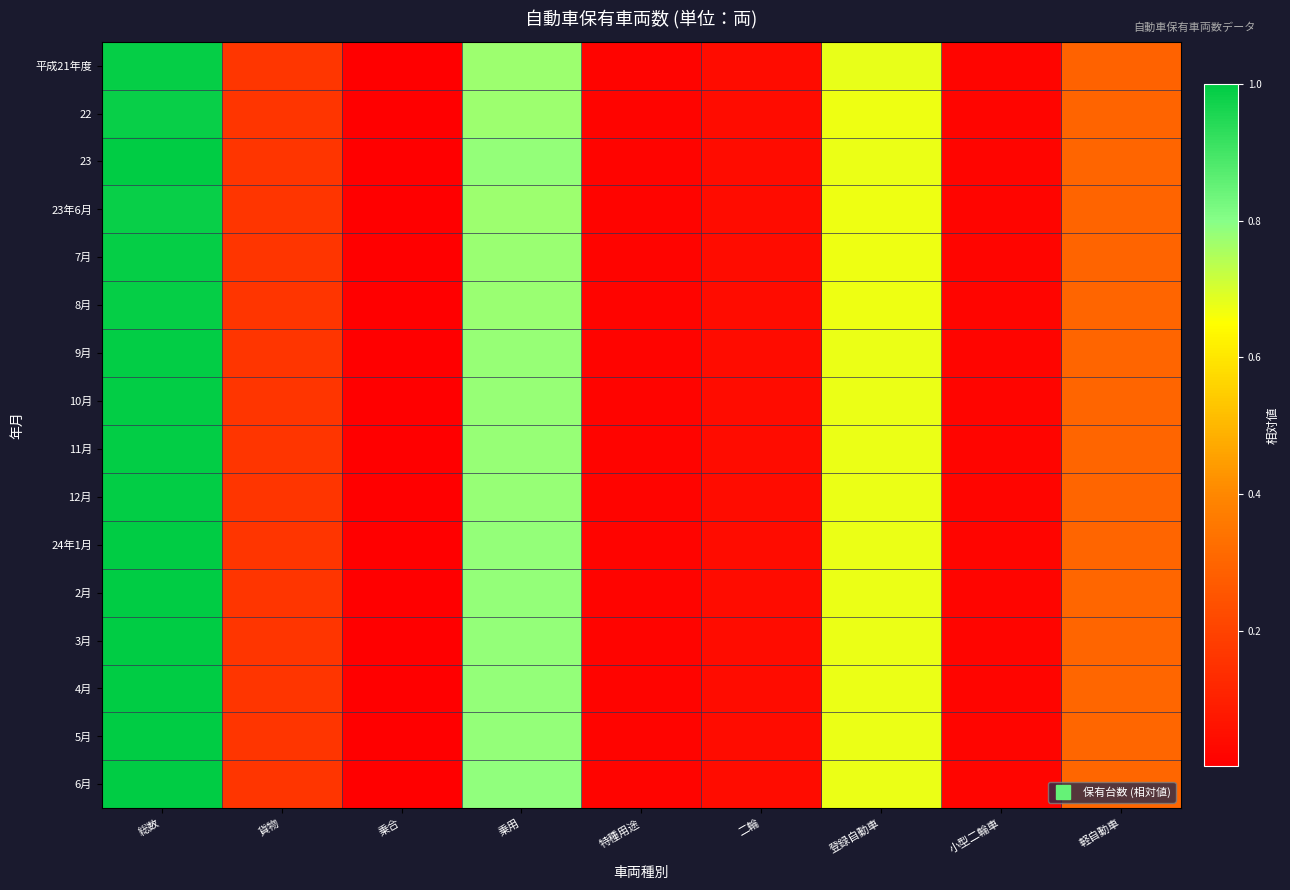

Reading right to left, what are all the values shown in this chart?

平成21年度: 軽自動車=0.3	小型二輪車=0.0	登録自動車=0.7	二輪=0.0	特種用途=0.0	乗用=0.8	乗合=0.0	貨物=0.2	総数=1.0
22: 軽自動車=0.3	小型二輪車=0.0	登録自動車=0.7	二輪=0.0	特種用途=0.0	乗用=0.8	乗合=0.0	貨物=0.2	総数=1.0
23: 軽自動車=0.3	小型二輪車=0.0	登録自動車=0.7	二輪=0.0	特種用途=0.0	乗用=0.8	乗合=0.0	貨物=0.2	総数=1.0
23年6月: 軽自動車=0.3	小型二輪車=0.0	登録自動車=0.7	二輪=0.0	特種用途=0.0	乗用=0.8	乗合=0.0	貨物=0.2	総数=1.0
7月: 軽自動車=0.3	小型二輪車=0.0	登録自動車=0.7	二輪=0.0	特種用途=0.0	乗用=0.8	乗合=0.0	貨物=0.2	総数=1.0
8月: 軽自動車=0.3	小型二輪車=0.0	登録自動車=0.7	二輪=0.0	特種用途=0.0	乗用=0.8	乗合=0.0	貨物=0.2	総数=1.0
9月: 軽自動車=0.3	小型二輪車=0.0	登録自動車=0.7	二輪=0.0	特種用途=0.0	乗用=0.8	乗合=0.0	貨物=0.2	総数=1.0
10月: 軽自動車=0.3	小型二輪車=0.0	登録自動車=0.7	二輪=0.0	特種用途=0.0	乗用=0.8	乗合=0.0	貨物=0.2	総数=1.0
11月: 軽自動車=0.3	小型二輪車=0.0	登録自動車=0.7	二輪=0.0	特種用途=0.0	乗用=0.8	乗合=0.0	貨物=0.2	総数=1.0
12月: 軽自動車=0.3	小型二輪車=0.0	登録自動車=0.7	二輪=0.0	特種用途=0.0	乗用=0.8	乗合=0.0	貨物=0.2	総数=1.0
24年1月: 軽自動車=0.3	小型二輪車=0.0	登録自動車=0.7	二輪=0.0	特種用途=0.0	乗用=0.8	乗合=0.0	貨物=0.2	総数=1.0
2月: 軽自動車=0.3	小型二輪車=0.0	登録自動車=0.7	二輪=0.0	特種用途=0.0	乗用=0.8	乗合=0.0	貨物=0.2	総数=1.0
3月: 軽自動車=0.3	小型二輪車=0.0	登録自動車=0.7	二輪=0.0	特種用途=0.0	乗用=0.8	乗合=0.0	貨物=0.2	総数=1.0
4月: 軽自動車=0.3	小型二輪車=0.0	登録自動車=0.7	二輪=0.0	特種用途=0.0	乗用=0.8	乗合=0.0	貨物=0.2	総数=1.0
5月: 軽自動車=0.3	小型二輪車=0.0	登録自動車=0.7	二輪=0.0	特種用途=0.0	乗用=0.8	乗合=0.0	貨物=0.2	総数=1.0
6月: 軽自動車=0.3	小型二輪車=0.0	登録自動車=0.7	二輪=0.0	特種用途=0.0	乗用=0.8	乗合=0.0	貨物=0.2	総数=1.0